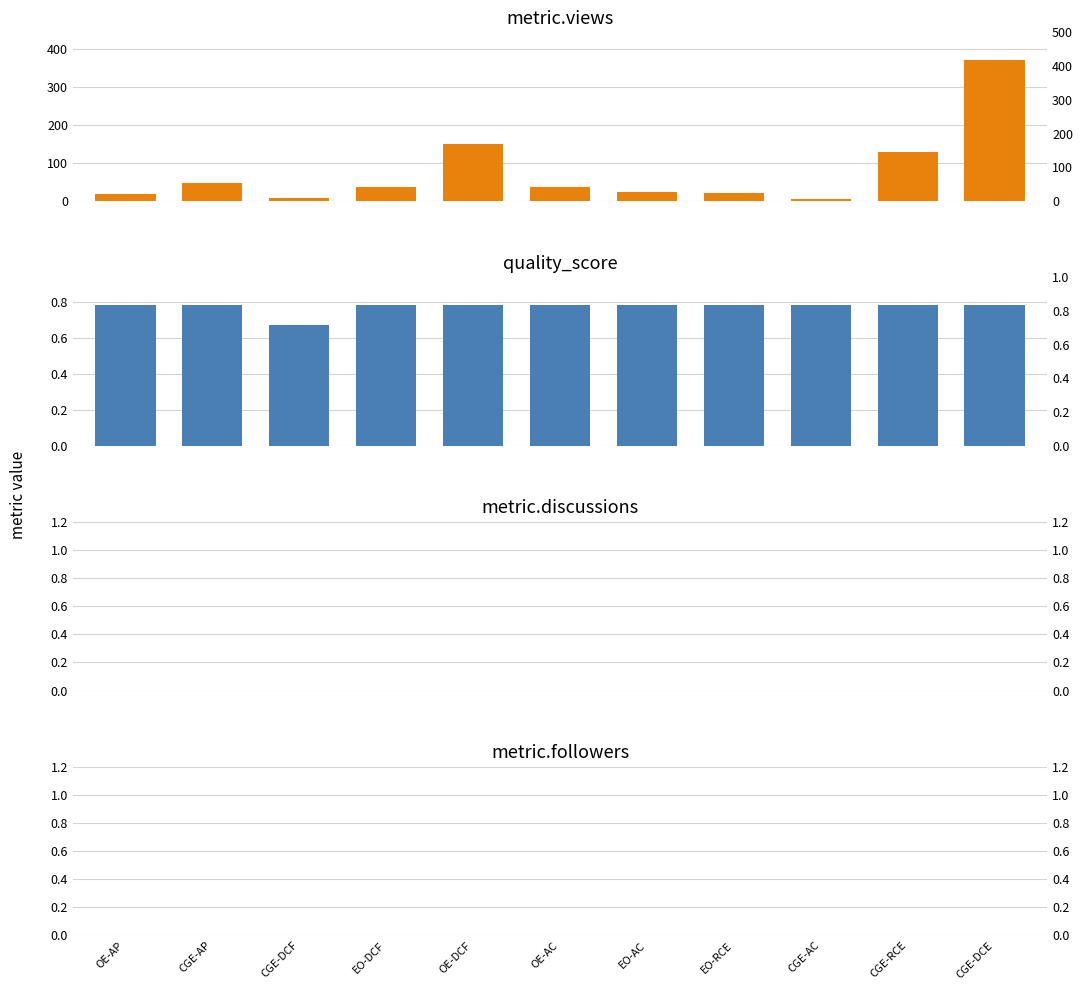

Read the metric.views value at OE-AC.

38.0